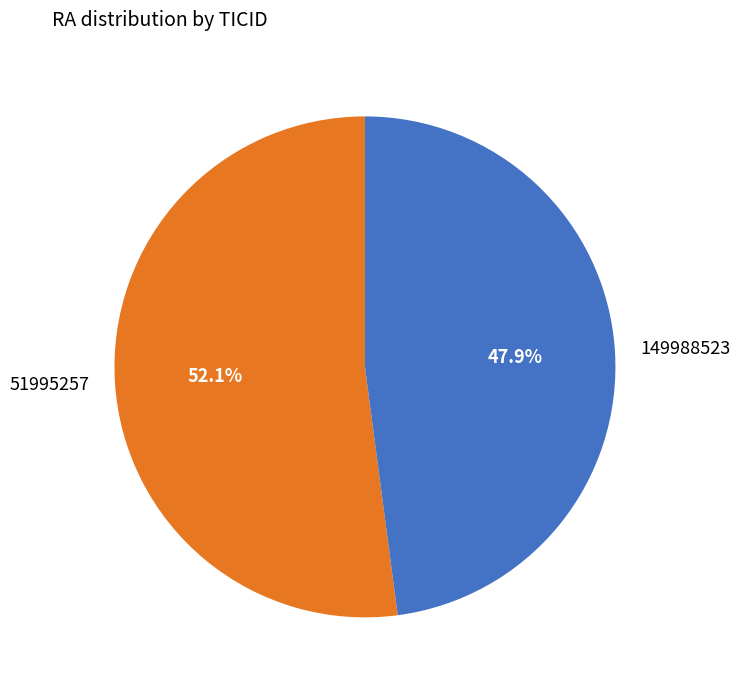

Approximately how many times larger is the value at 51995257 compared to 149988523?

1.1